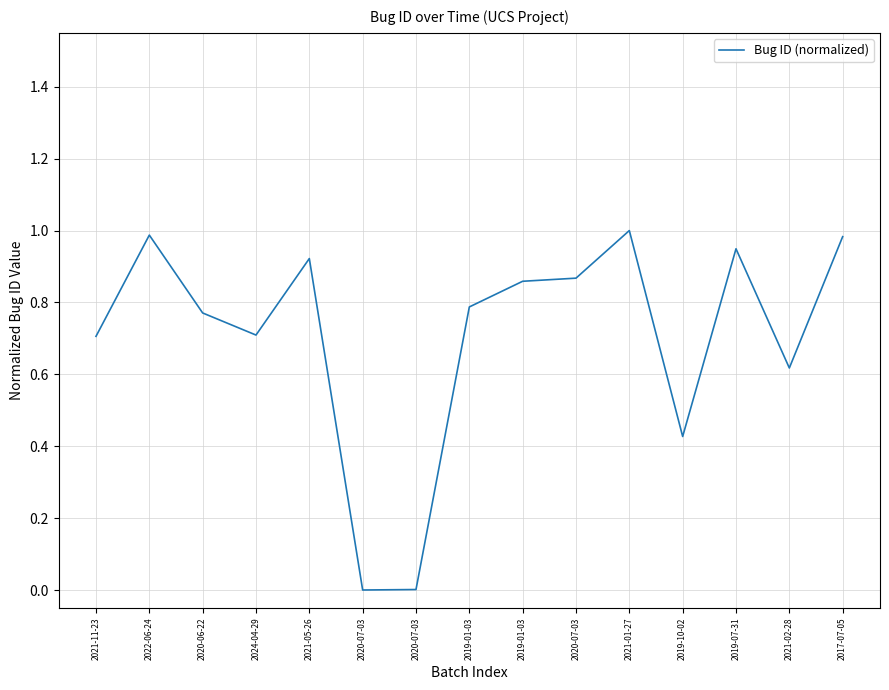

Reading left to right, what are all the values shown in this chart?

0.7	1.0	0.8	0.7	0.9	0.0	0.0	0.8	0.9	0.9	1.0	0.4	0.9	0.6	1.0